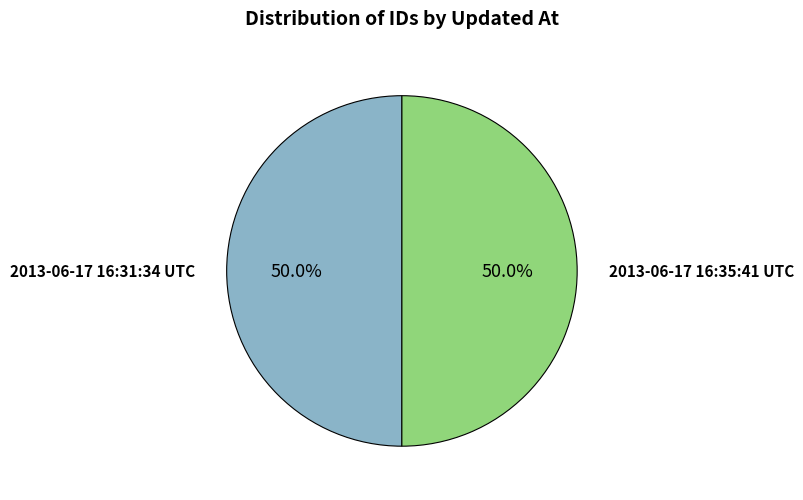

To the nearest percent, what percentage of the pie is 2013-06-17 16:35:41 UTC?

50%